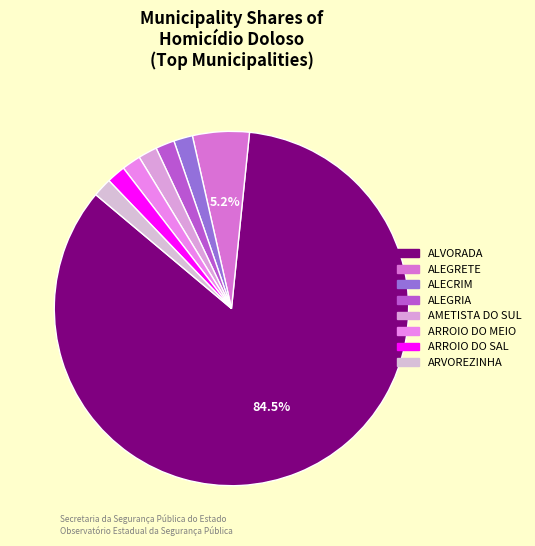

To the nearest percent, what is the combined percentage of ARROIO DO SAL and ALECRIM?

3%